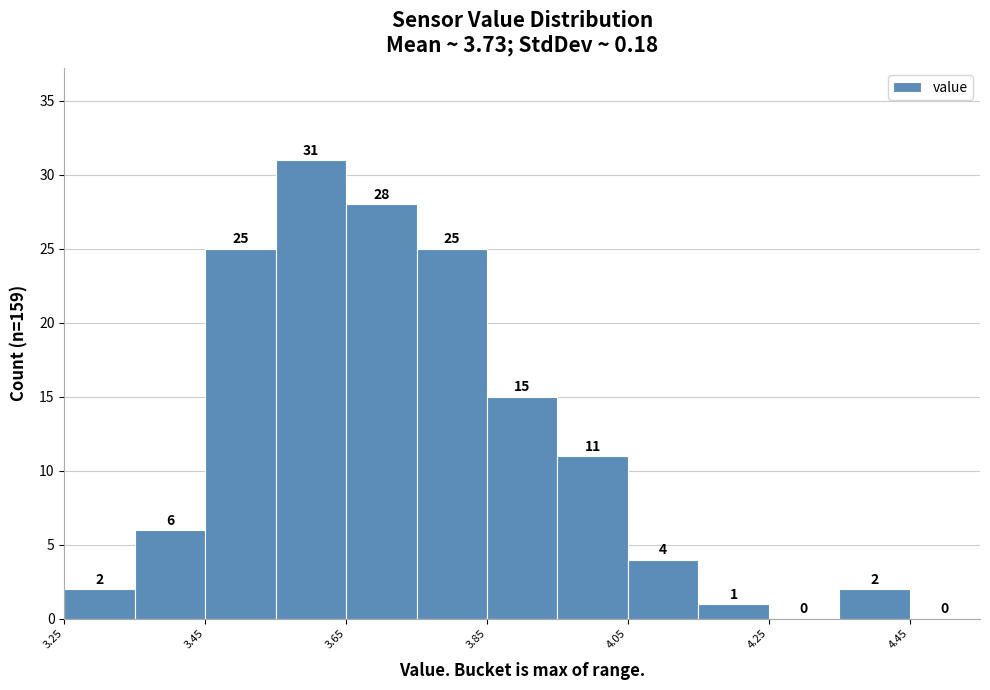

Reading left to right, list every bar in this chart as the range it spans on the x-axis followed by its height. The bar edges are not printed on the chart, so give them approximately, as read against the axis.

3.25 to 3.35: 2
3.35 to 3.45: 6
3.45 to 3.55: 25
3.55 to 3.65: 31
3.65 to 3.75: 28
3.75 to 3.85: 25
3.85 to 3.95: 15
3.95 to 4.05: 11
4.05 to 4.15: 4
4.15 to 4.25: 1
4.25 to 4.35: 0
4.35 to 4.45: 2
4.45 to 4.55: 0